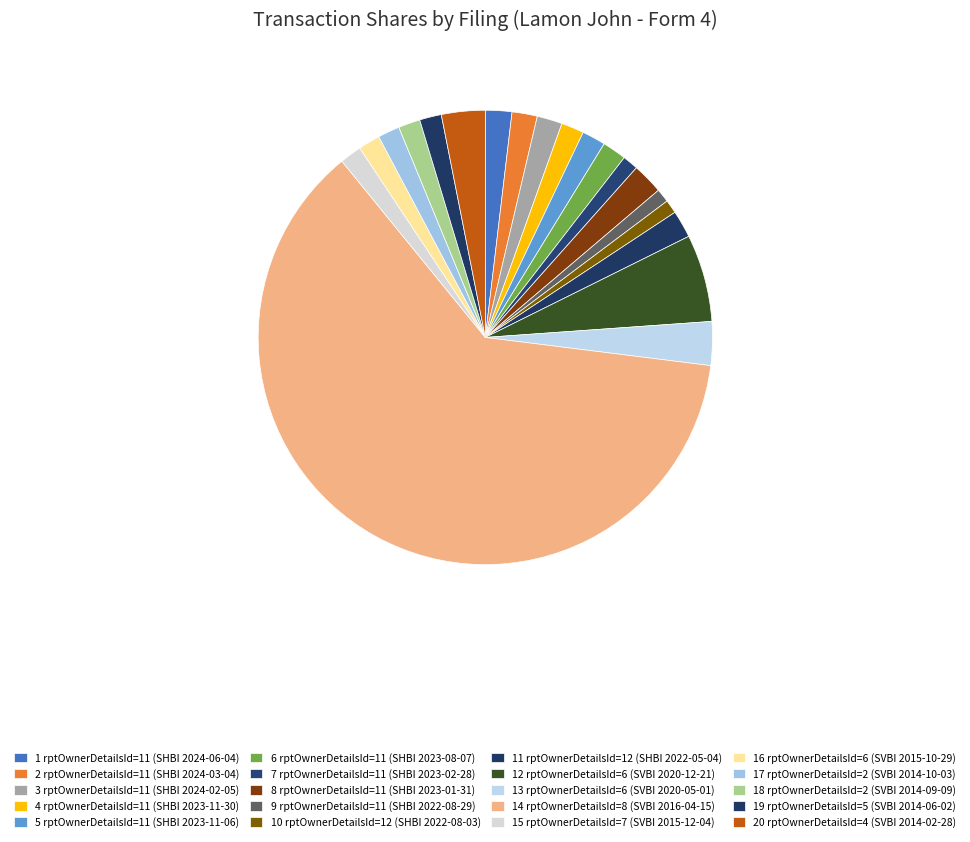

How many segments does this pie chart have?

20